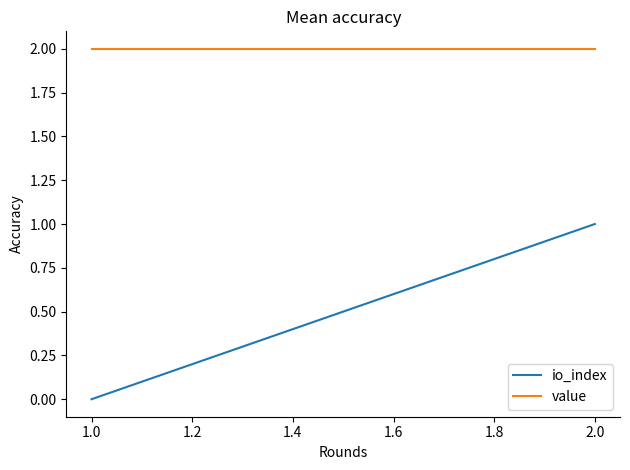

At how many categories does at least one series exceed 0?

2